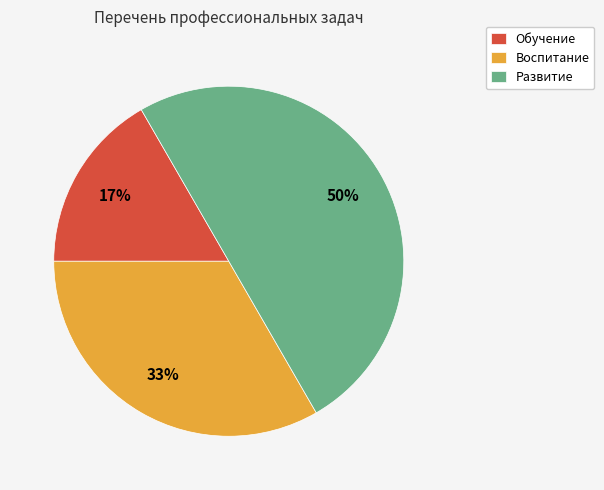

Is it true that Развитие is 41% of the pie?

False